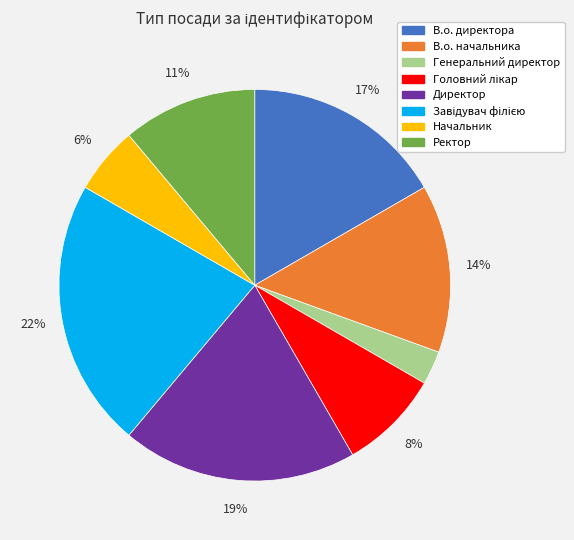

Is it true that Директор is 19% of the pie?

True